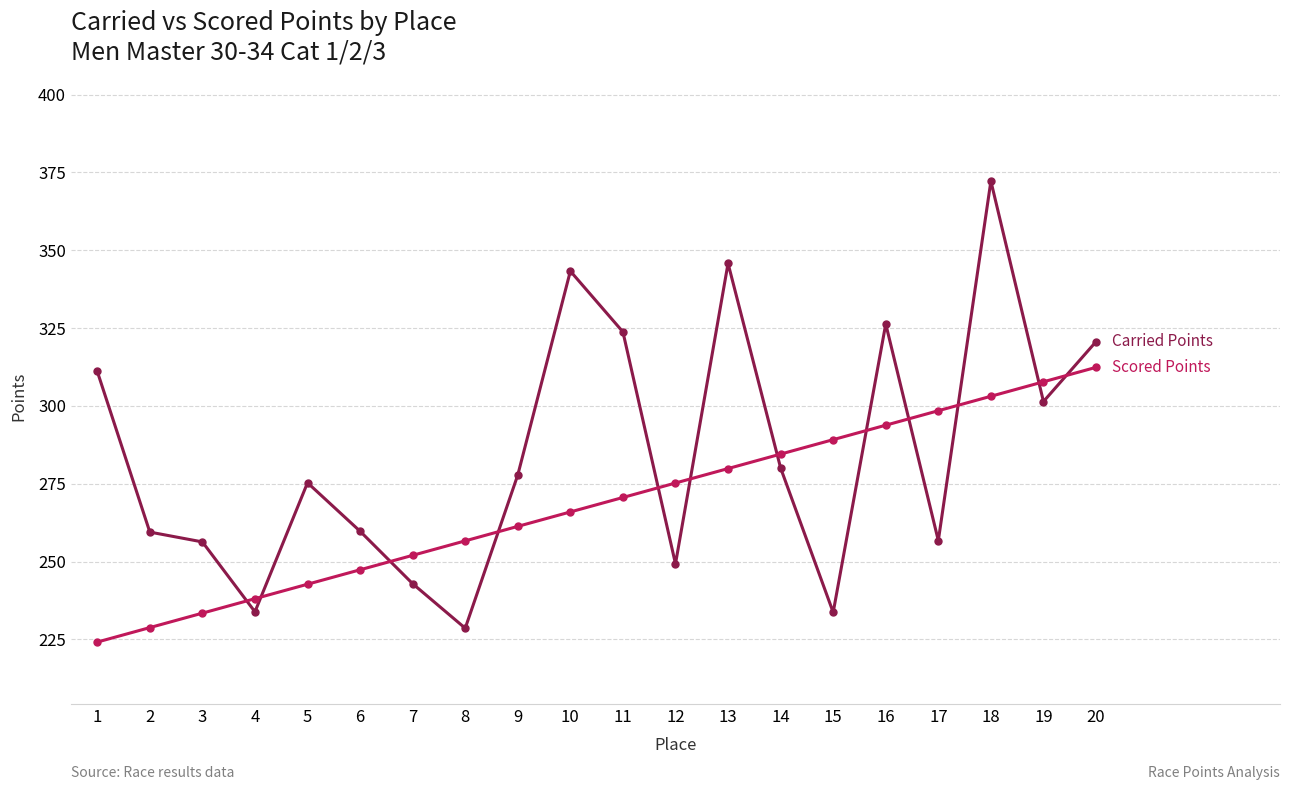

What is the minimum value shown in the chart?

224.1